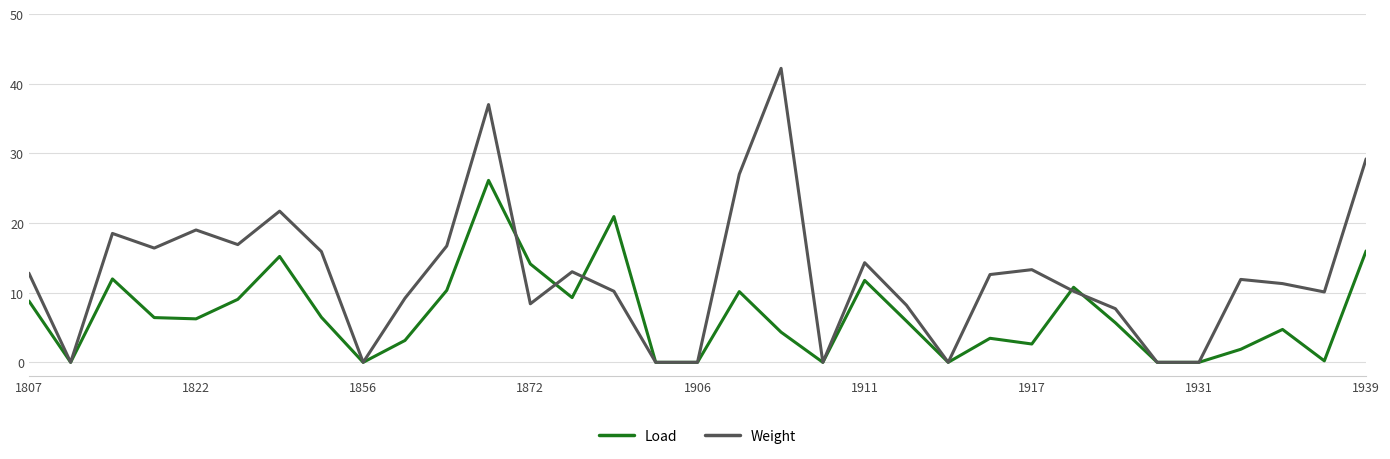

Rank the series by their maximum value, from lowest to highest.

Load, Weight